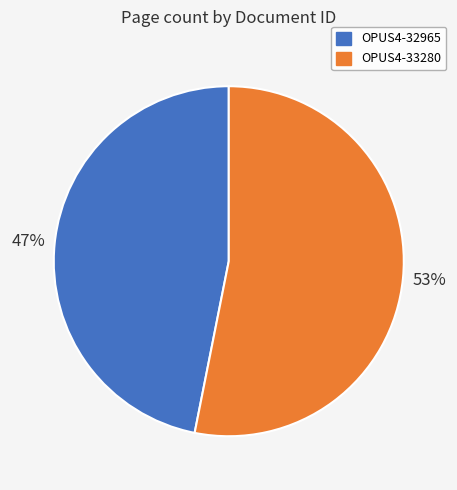

To the nearest percent, what percentage of the pie is OPUS4-33280?

53%